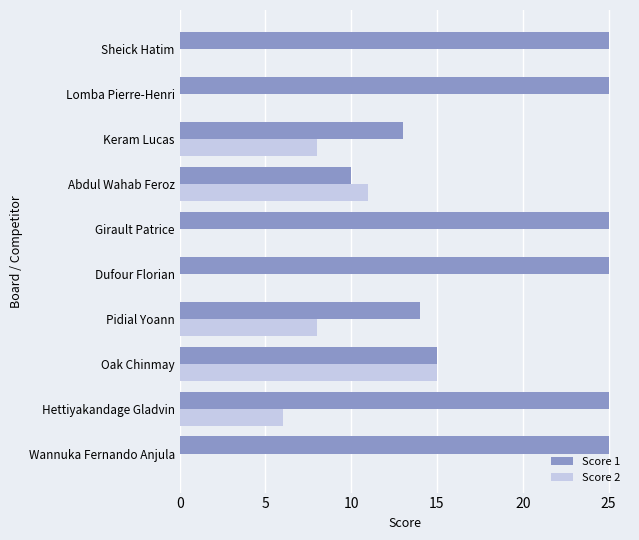

Which series changed the most between Hettiyakandage Gladvin and Dufour Florian?

Score 2